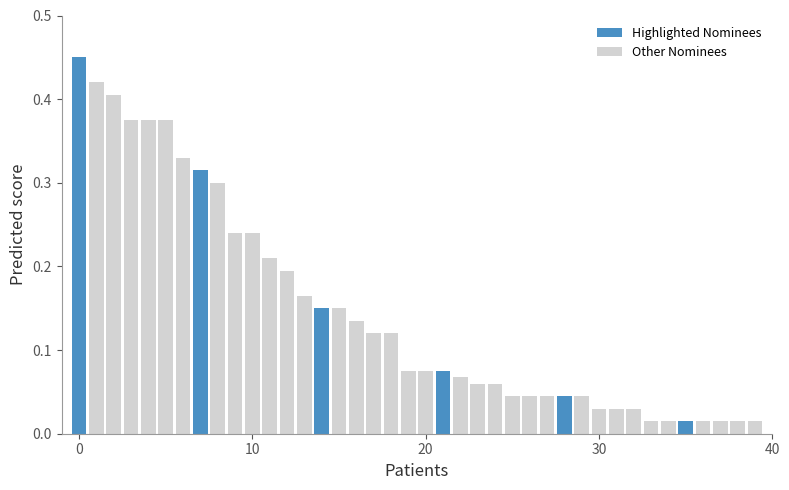

Are the bars horizontal?

No